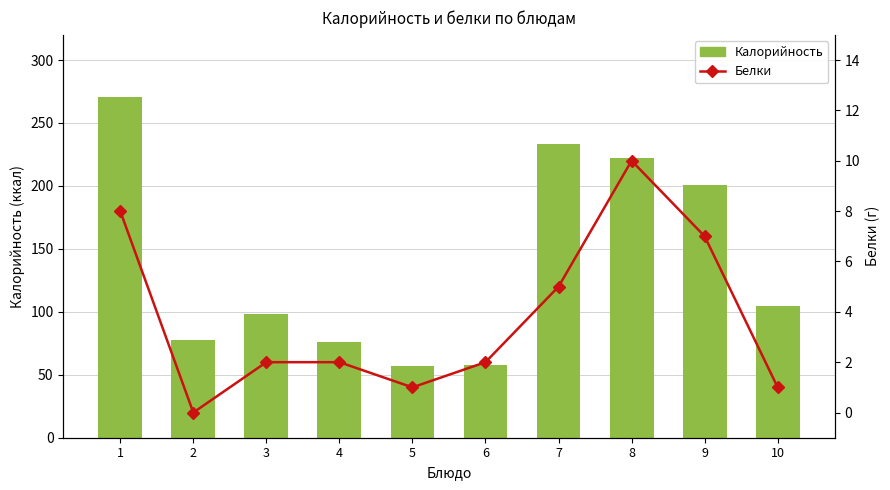

How many values in the Белки series are below 2?

3